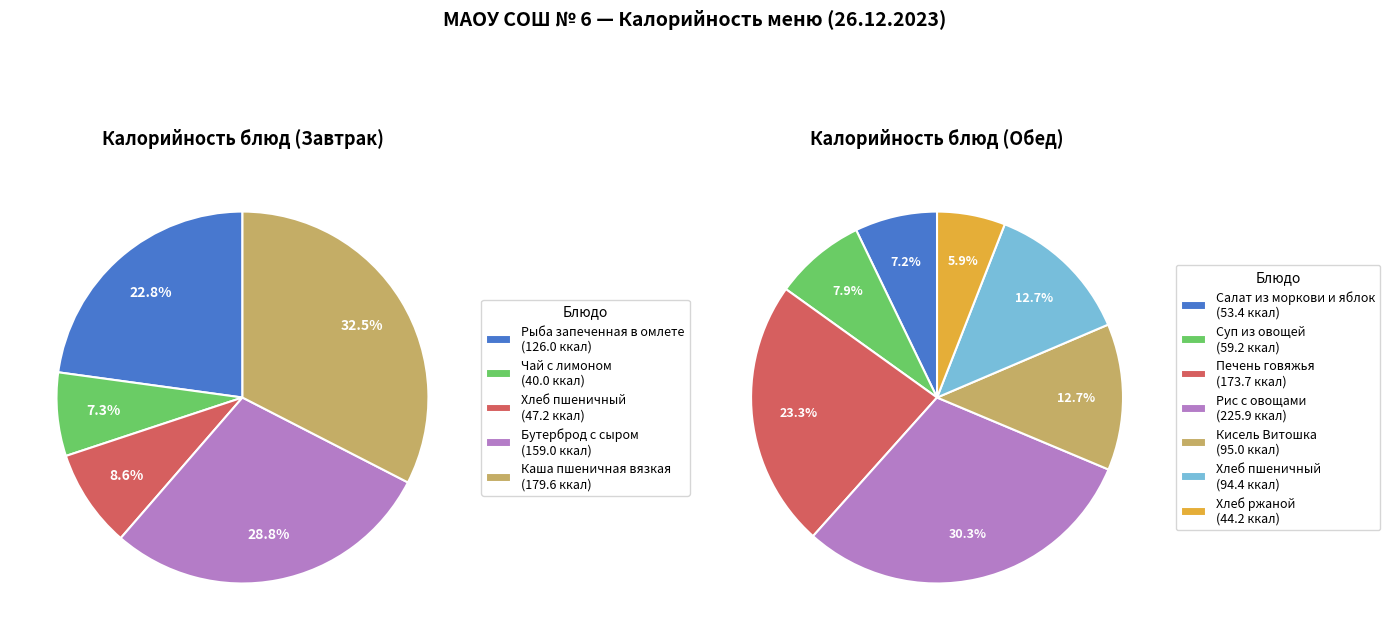

What is the change in value from Рыба запеченная в омлете to Салат из моркови и яблок?

-72.6